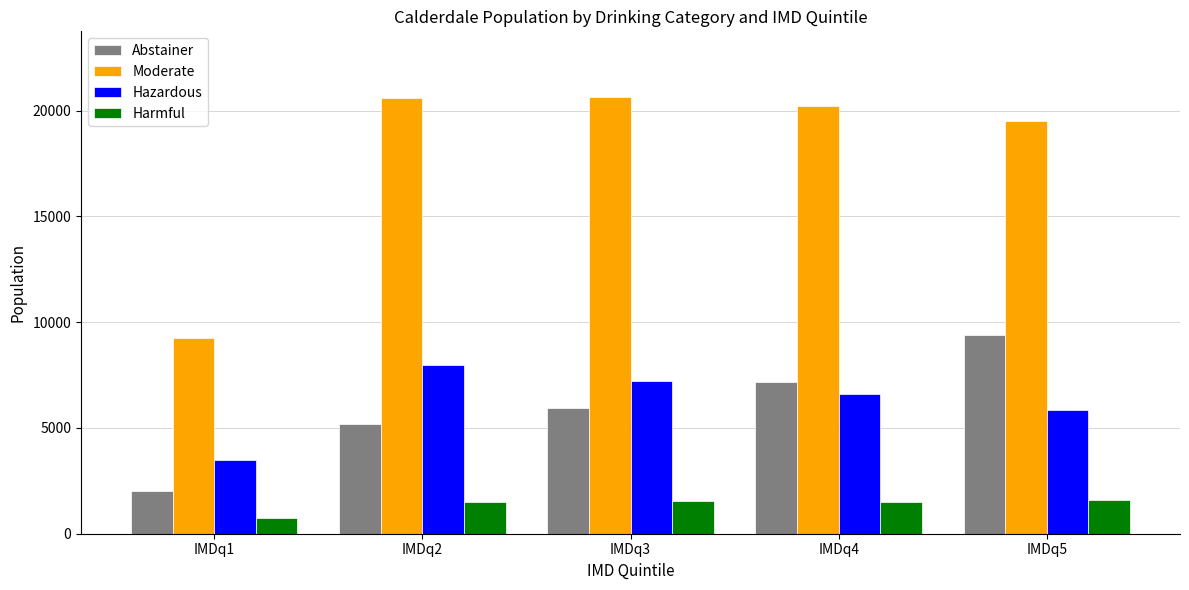

Between IMDq1 and IMDq2, which series saw the biggest shift?

Moderate